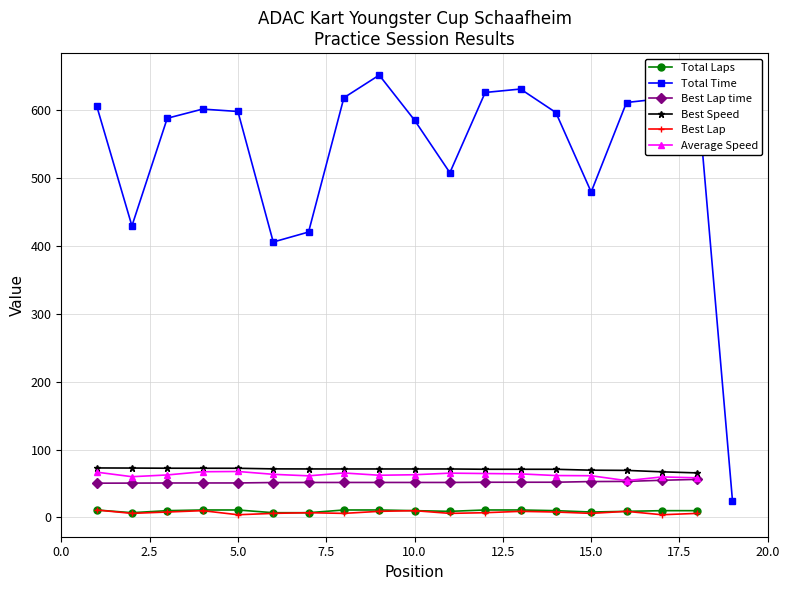

What is the sum of all Total Laps values?

174.0